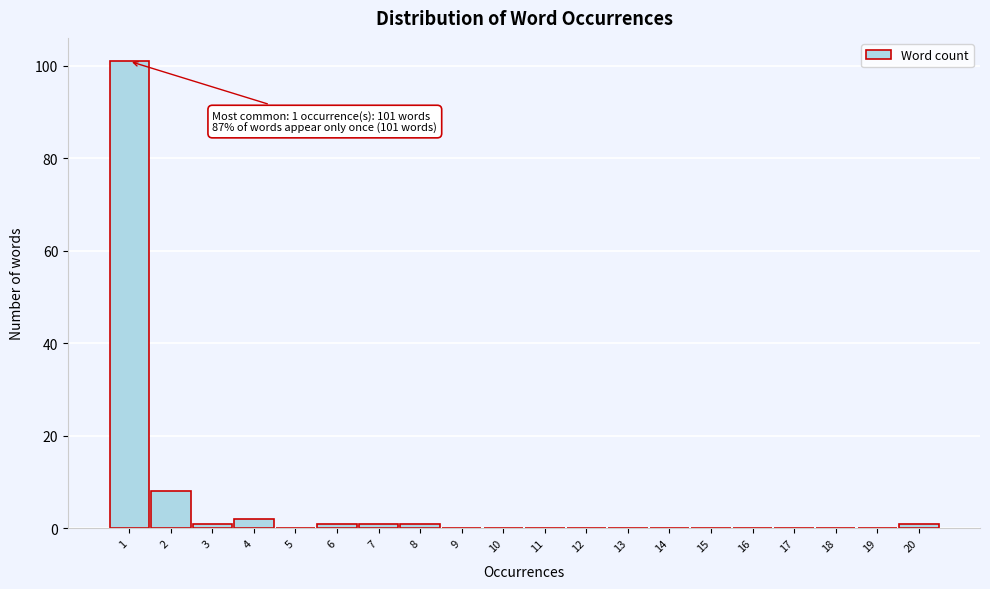

Reading left to right, list all the values displayed in this chart.

1=101	2=8	3=1	4=2	5=0	6=1	7=1	8=1	9=0	10=0	11=0	12=0	13=0	14=0	15=0	16=0	17=0	18=0	19=0	20=1